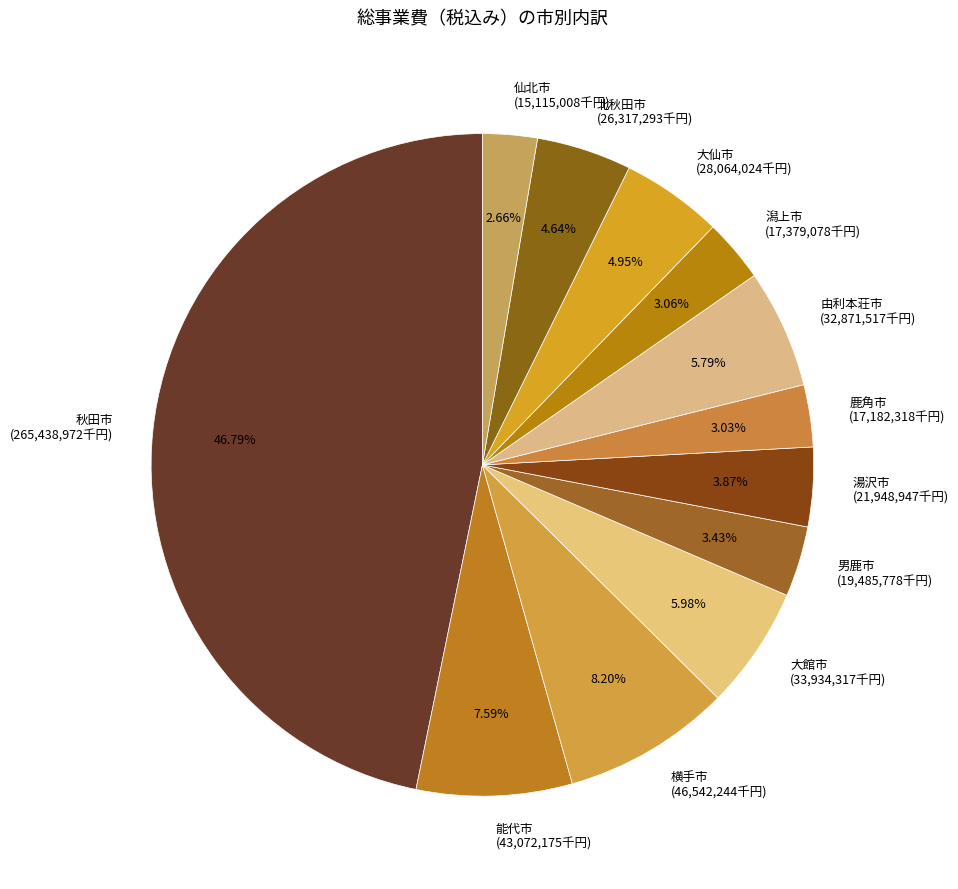

Is it true that 男鹿市 is 10% of the pie?

False